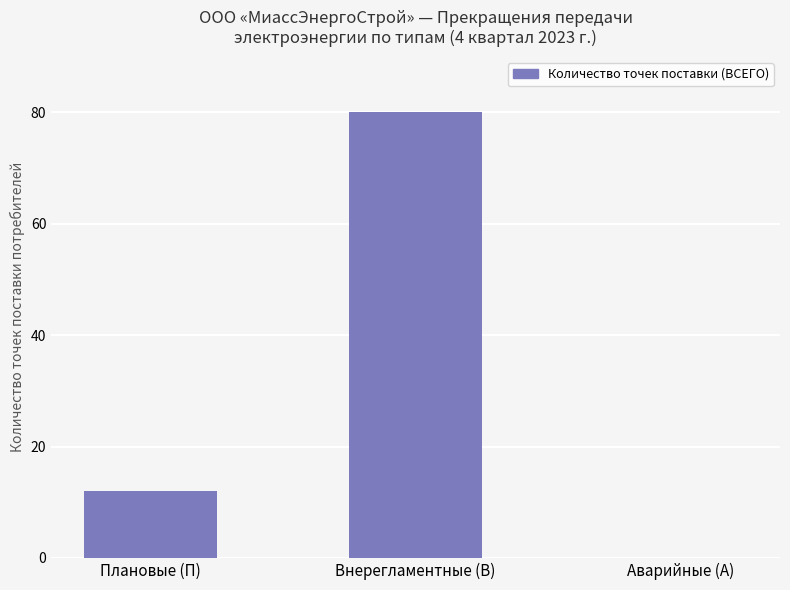

Reading left to right, transcribe all the data shown in this chart.

12	80	0